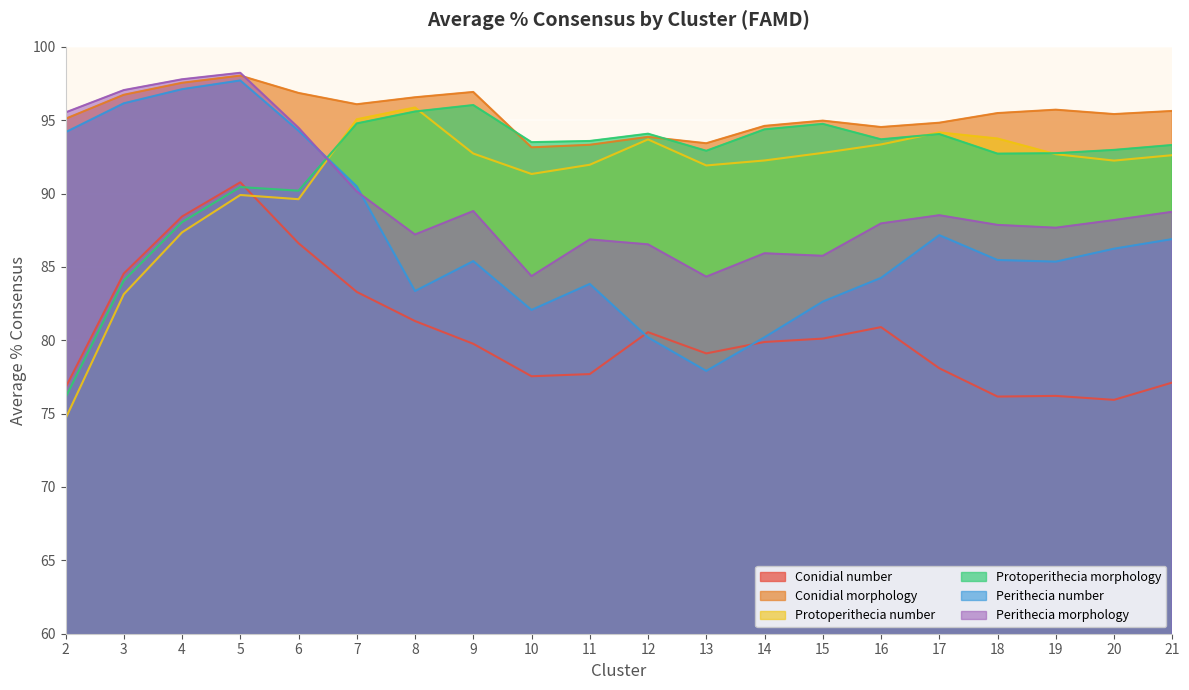

What is the difference between the Protoperithecia number values at 17 and 16?

0.8